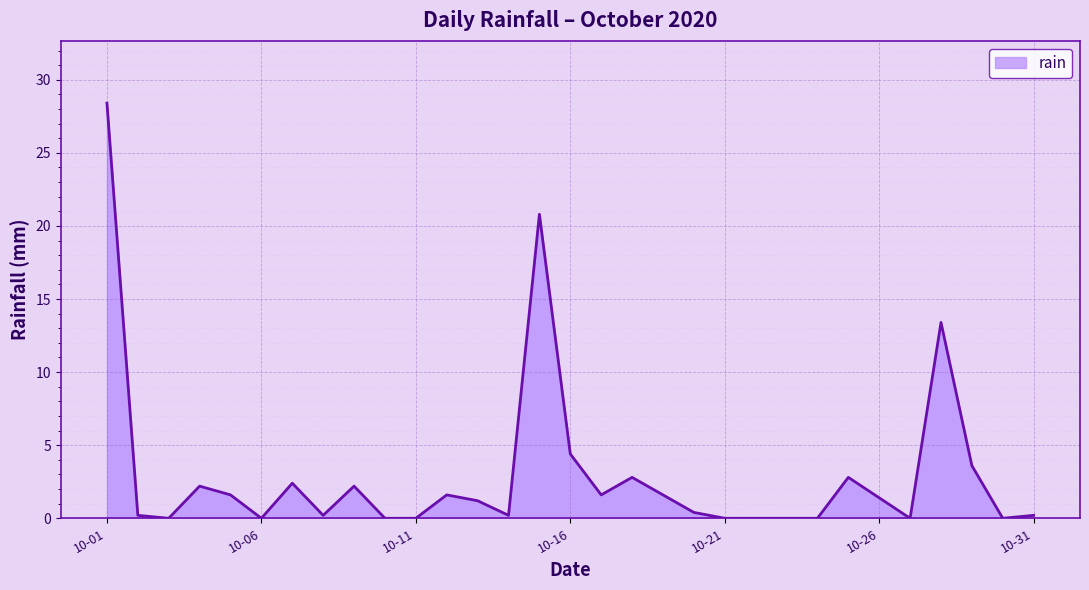

What is the difference between the maximum and minimum values?

28.4